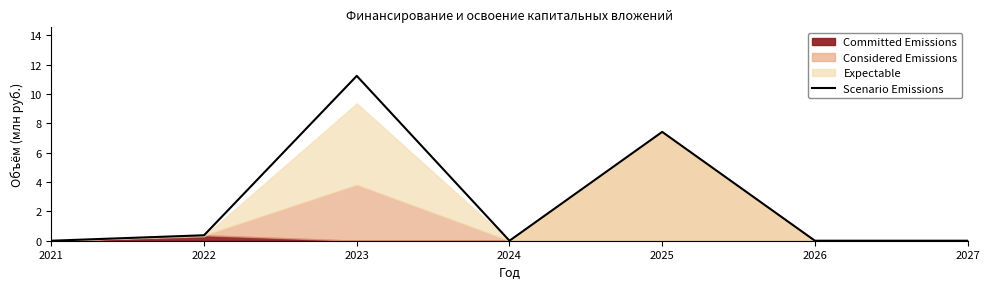

Count the number of categories in the chart.

7